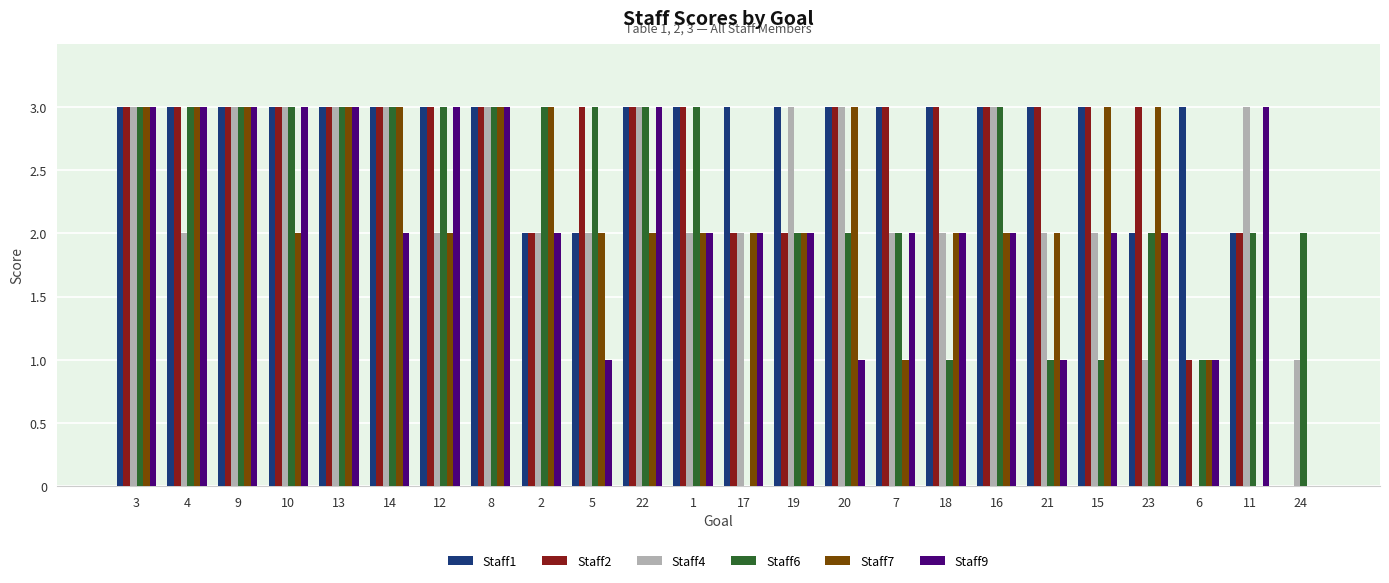

What is the sum of all Staff6 values?

55